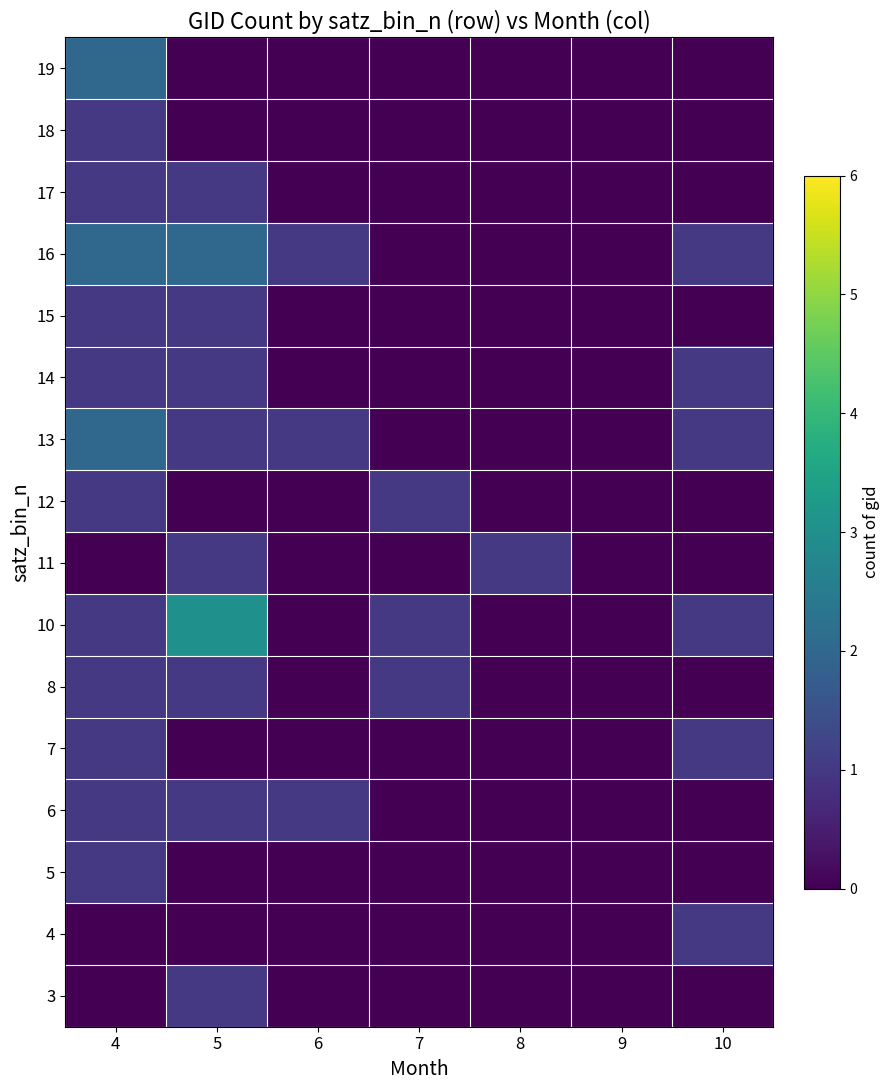

Which series has the widest spread of values?

row_6